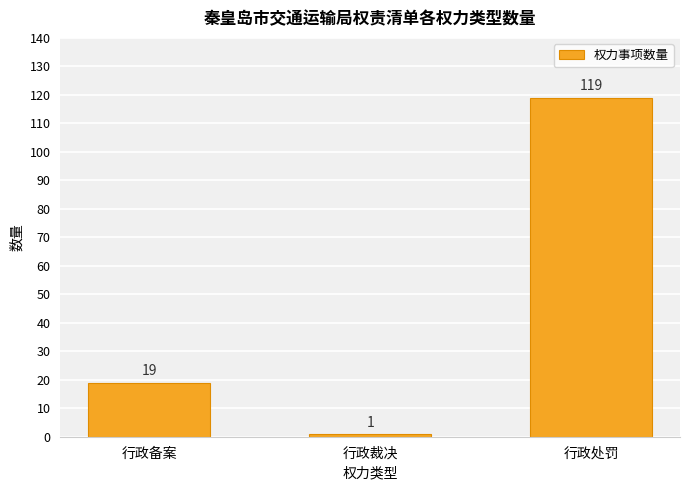

How many categories are shown in the chart?

3